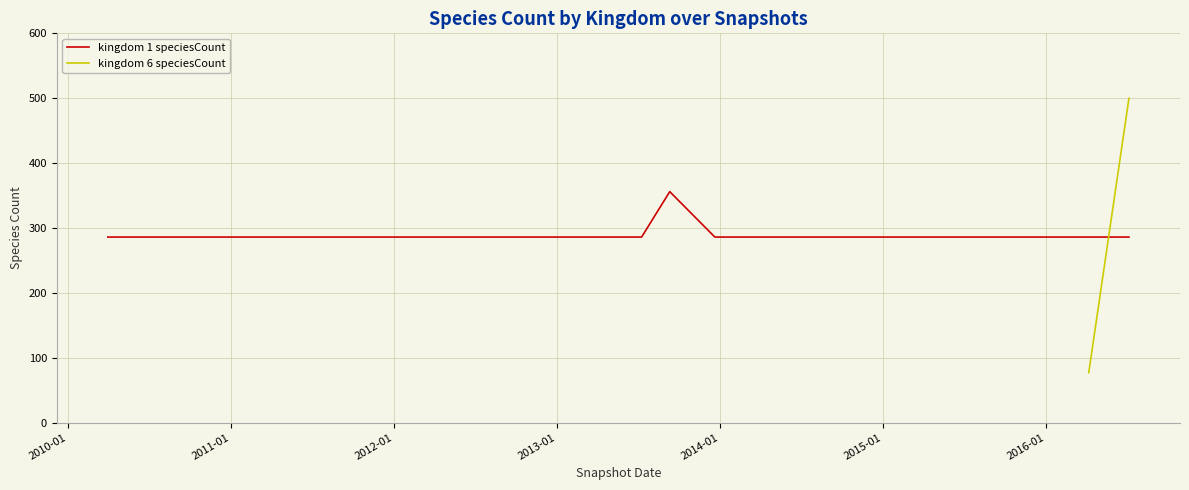

What is the minimum value for kingdom 1 speciesCount?

286